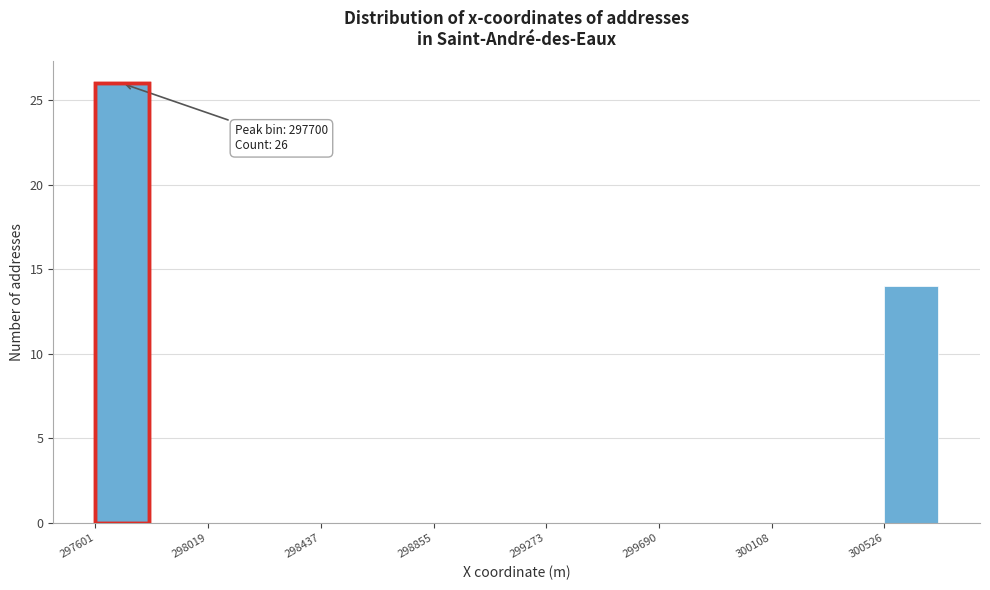

Over which range of the x-axis is the bar tallest?

297600 to 297800